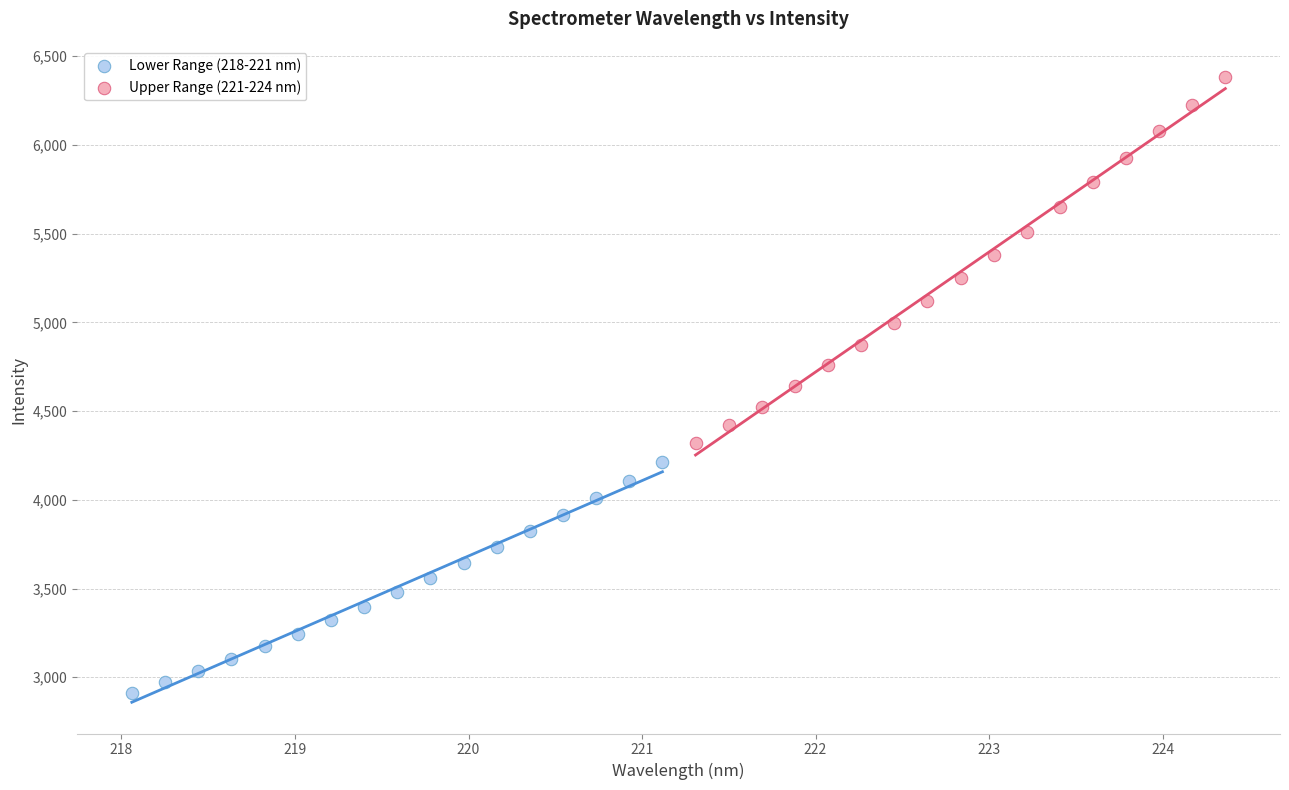

Which series reaches the minimum Y coordinate?

Lower Range (218-221 nm)